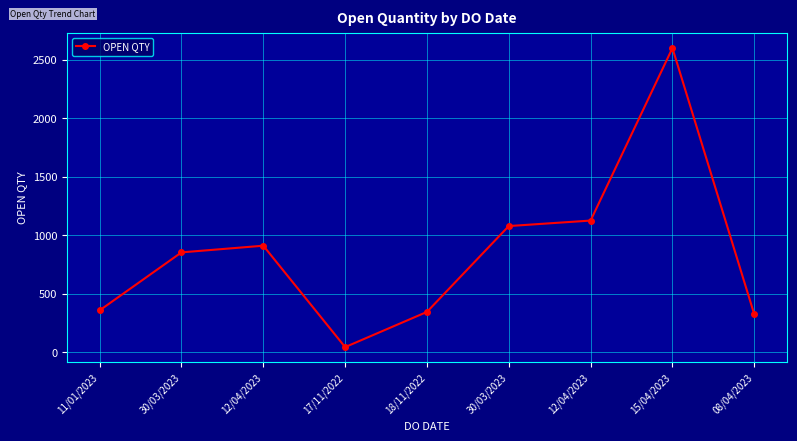

What is the minimum value shown in the chart?

43